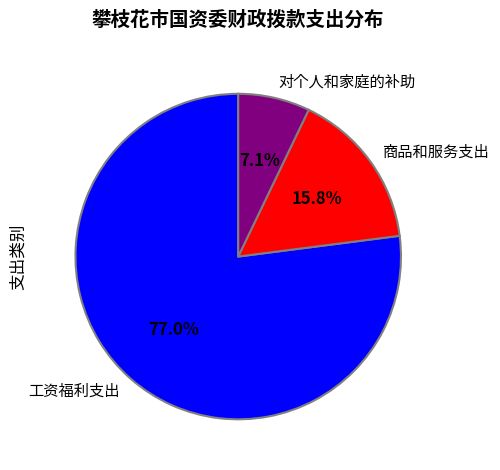

How many slices are in this pie chart?

3